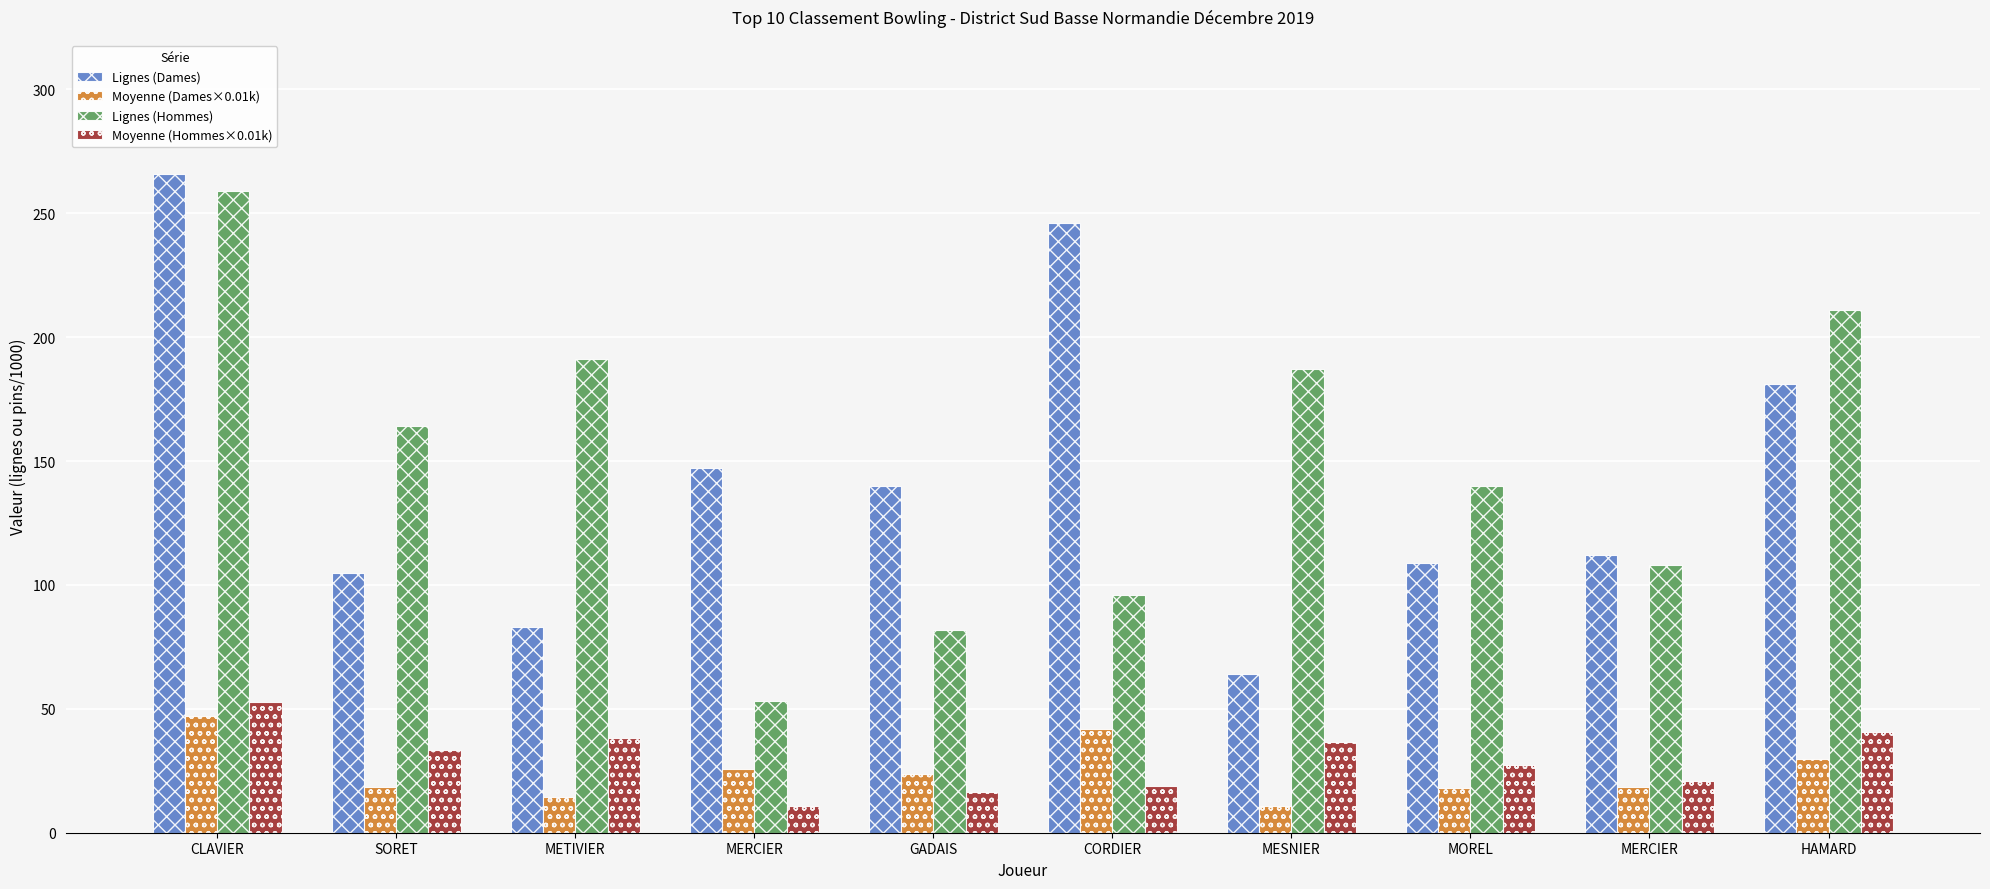

How many groups of bars are there?

10